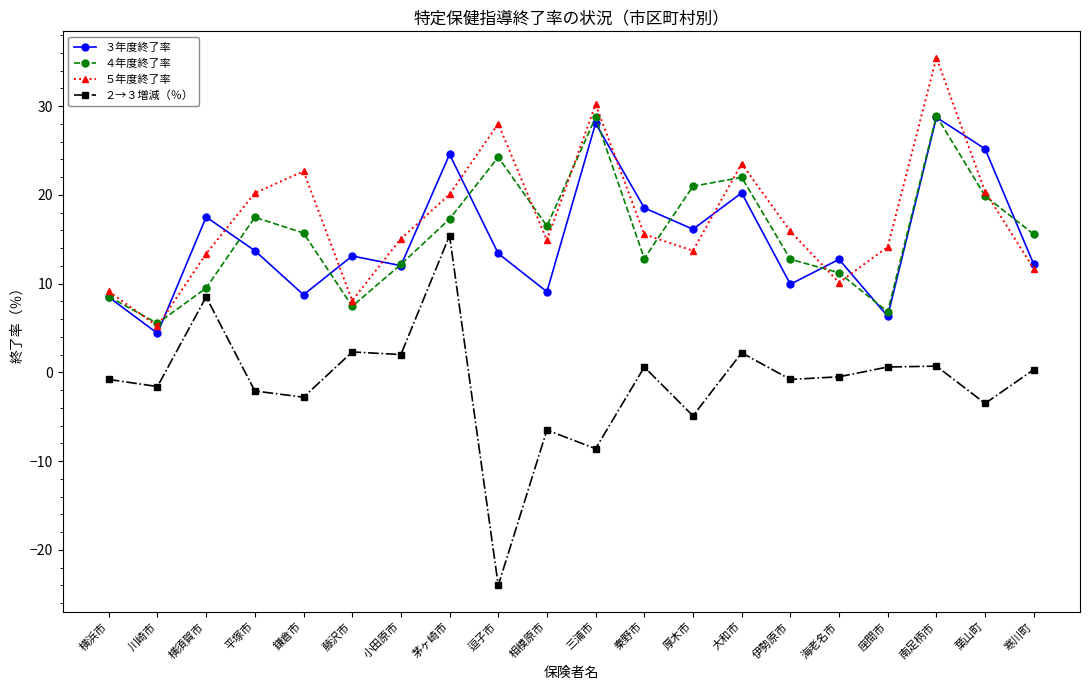

True or false: ２→３増減（％） and ３年度終了率 intersect in this chart.

False